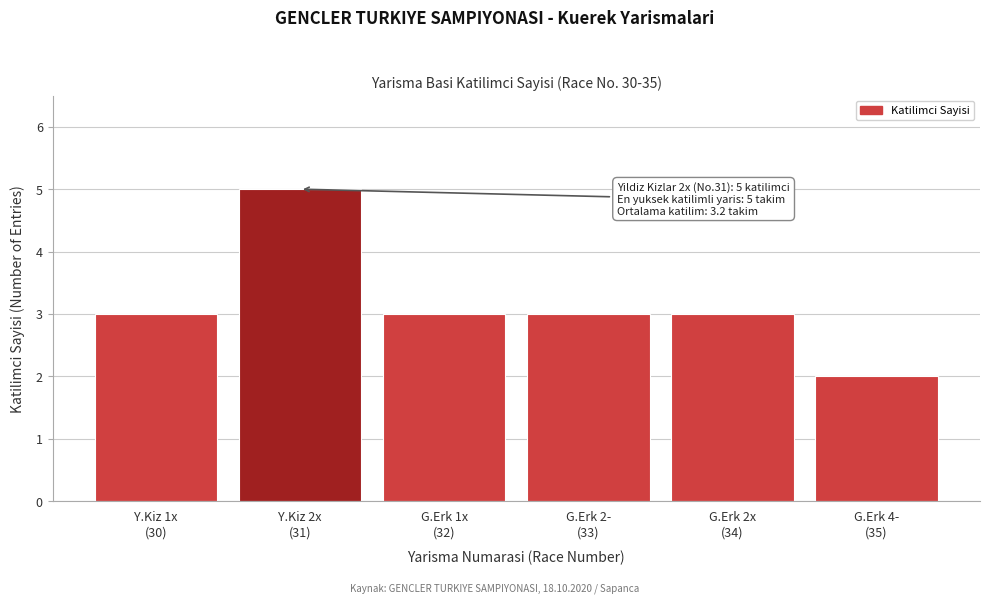

Reading left to right, what are all the values shown in this chart?

3	5	3	3	3	2